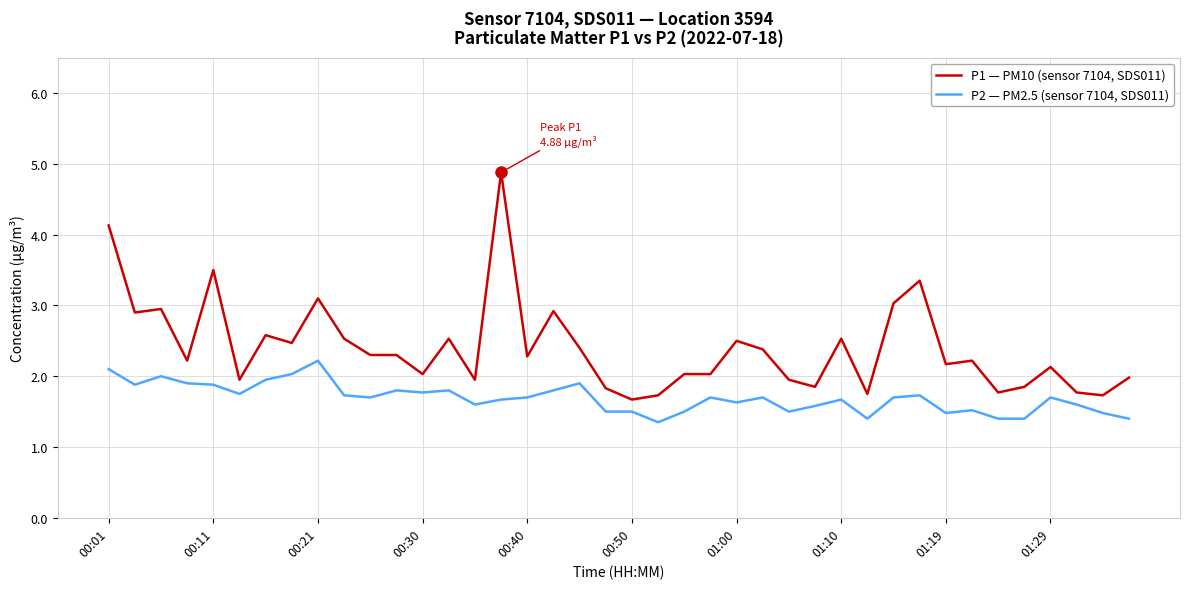

What is the highest value of the P1 — PM10 (sensor 7104, SDS011) series?

4.9